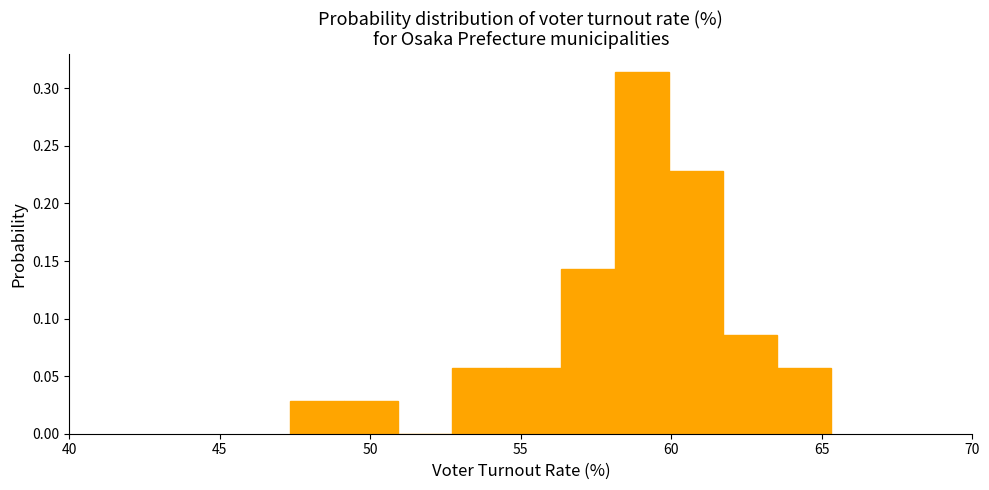

Read against the x-axis, roughly where is the centre of the tallest bar?

59.0